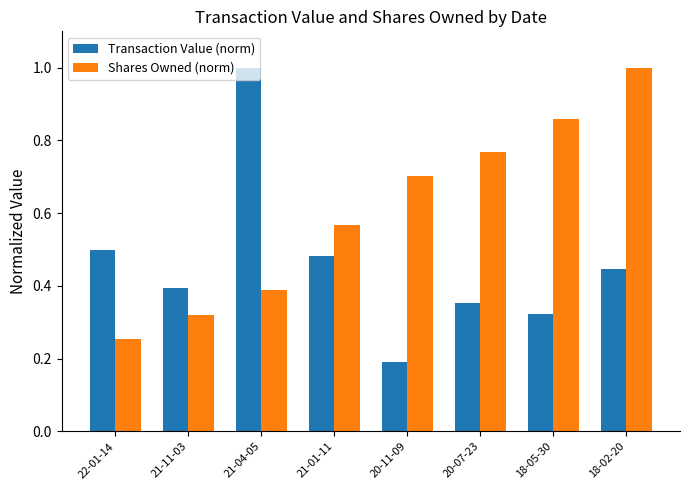

Between 21-01-11 and 18-02-20, which series saw the biggest shift?

Shares Owned (norm)